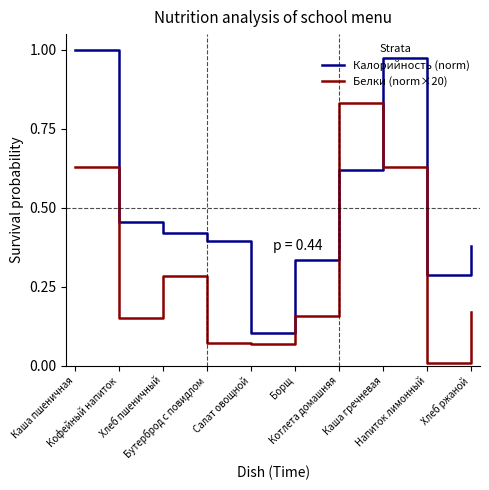

True or false: Калорийность (norm) has a value of 1.0 at Каша пшеничная.

True